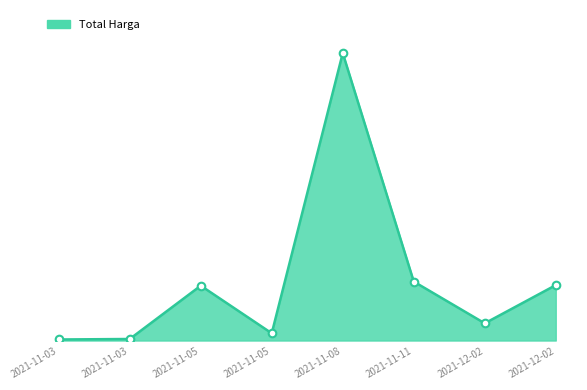

Between 2021-11-03 and 2021-11-08, which is larger?

2021-11-08